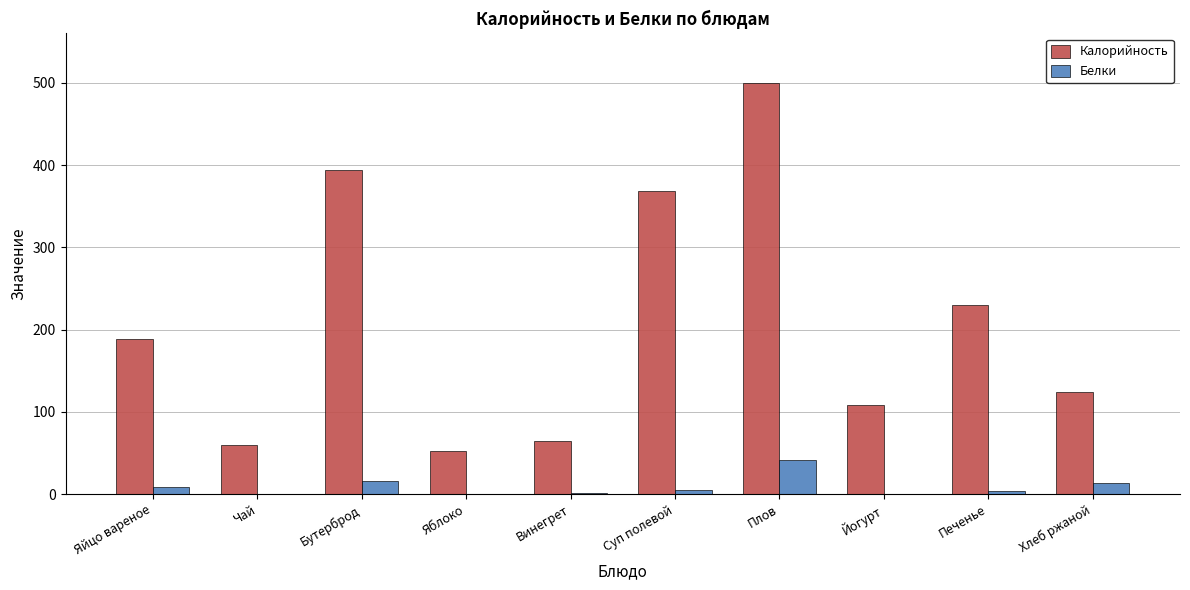

What is the maximum value for Белки?

40.9